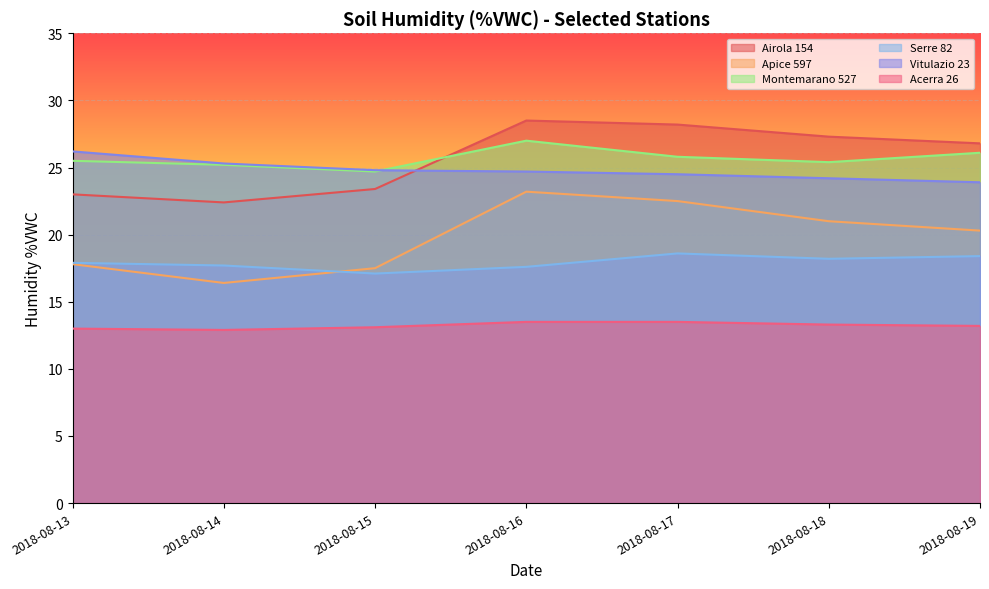

What is the sum of the Acerra 26 values at 2018-08-17 and 2018-08-19?

26.7